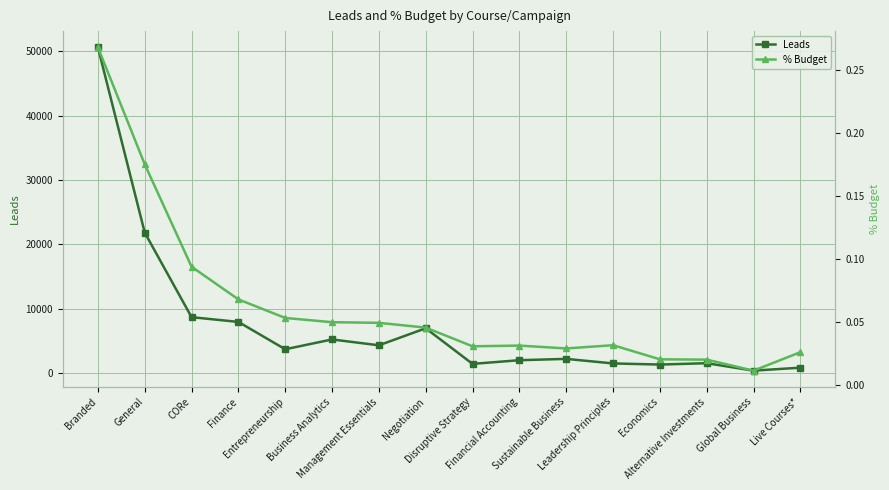

Reading left to right, list all the values displayed in this chart.

Leads: 50652.0	21842.0	8695.0	7957.0	3706.0	5232.0	4321.0	6967.0	1433.0	2005.0	2210.0	1503.0	1328.0	1539.0	378.0	845.0
% Budget: 0.3	0.2	0.1	0.1	0.1	0.0	0.0	0.0	0.0	0.0	0.0	0.0	0.0	0.0	0.0	0.0